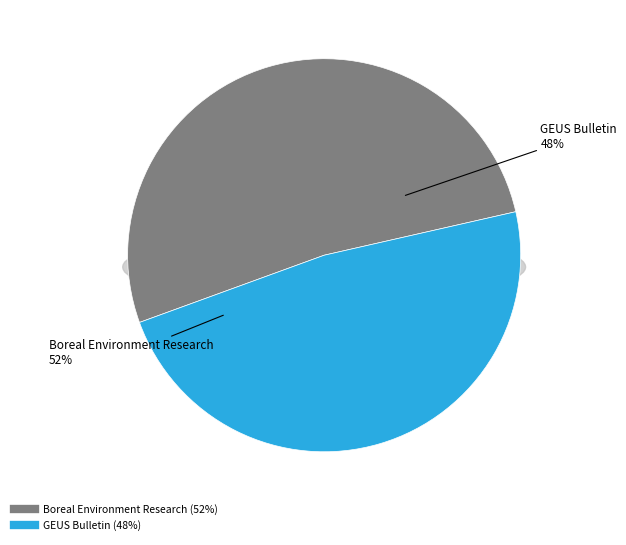

Is it true that Boreal Environment Research is 41% of the pie?

False